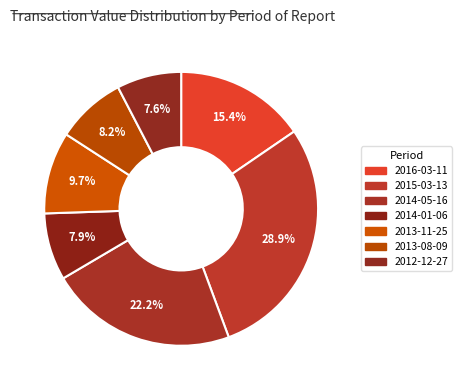

How many segments does this pie chart have?

7